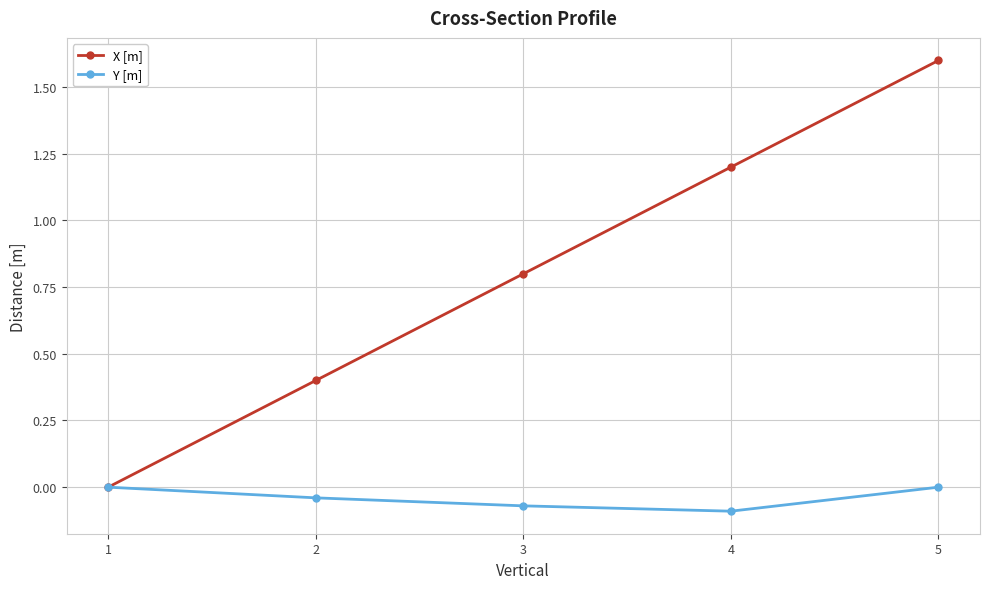

What is the average value of the X [m] series?

0.8